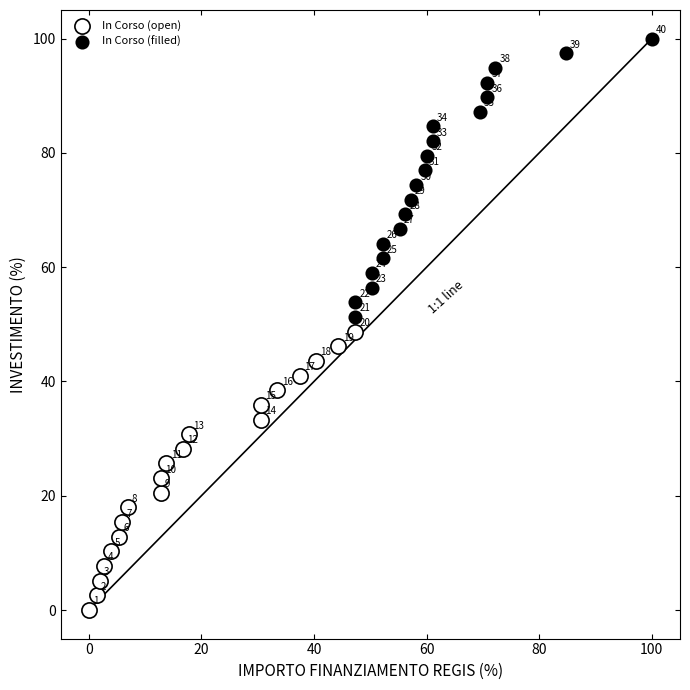

What are all the series names shown in the legend?

In Corso (open), In Corso (filled)